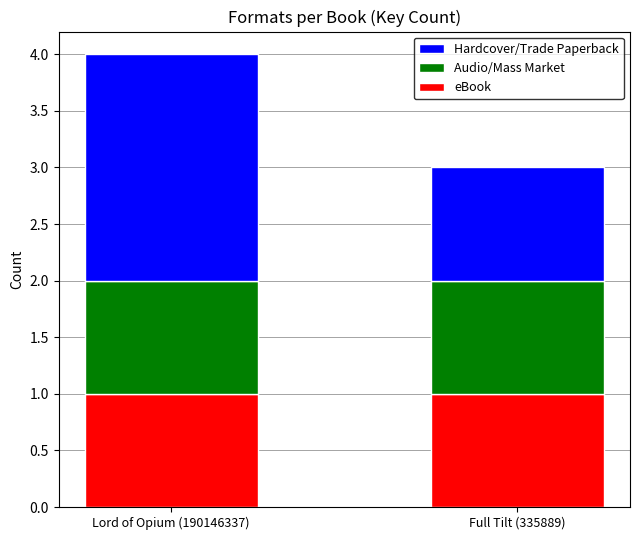

What are all the series names shown in the legend?

Hardcover/Trade Paperback, Audio/Mass Market, eBook